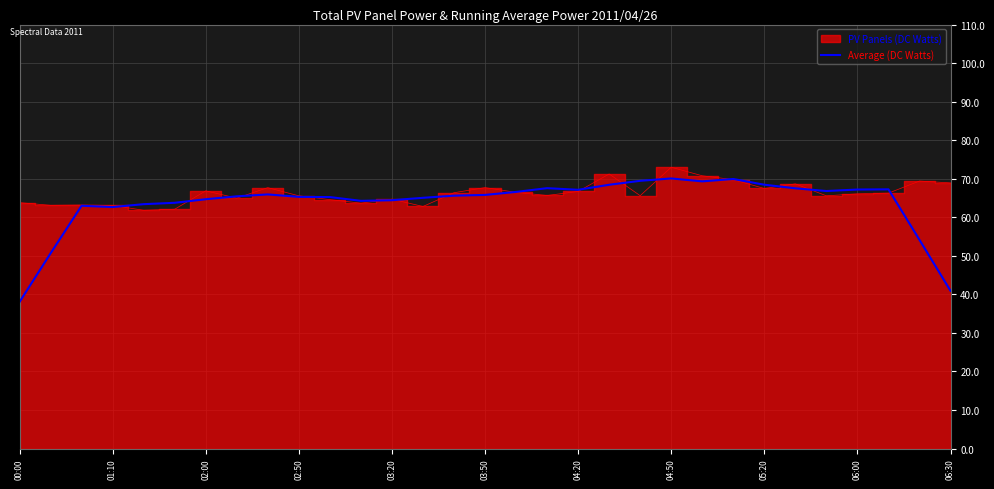

Is it true that Average (DC Watts) equals 64.4 at 03:20?

True